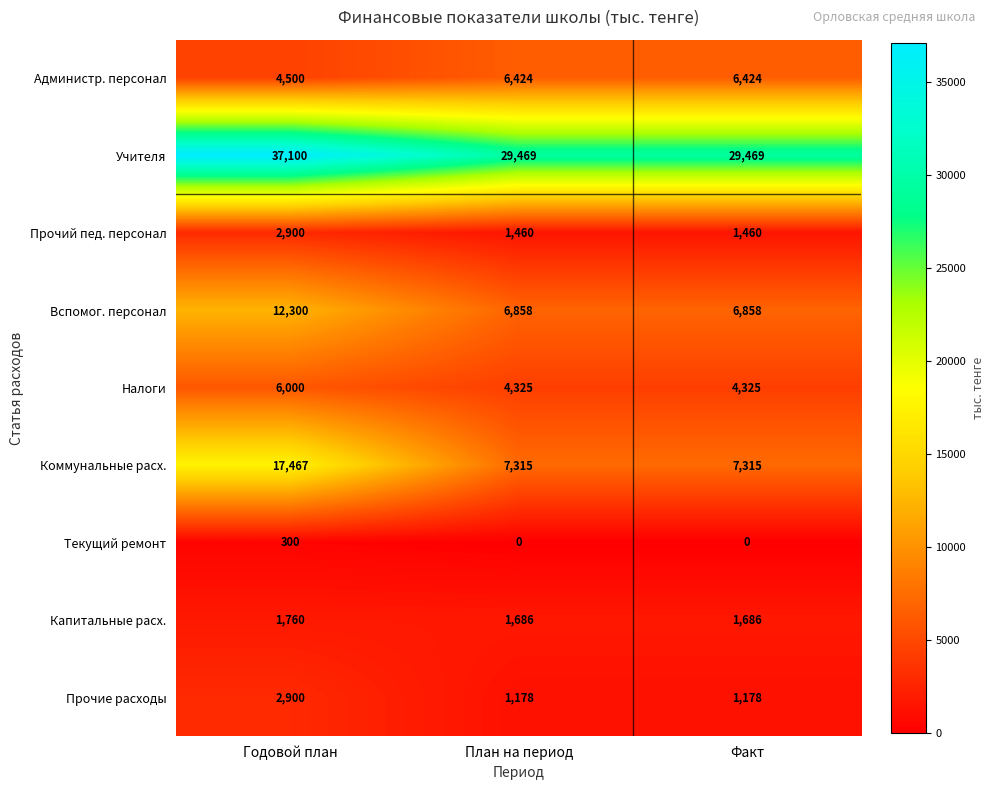

The value of Налоги at План на период is 4325. True or false?

True